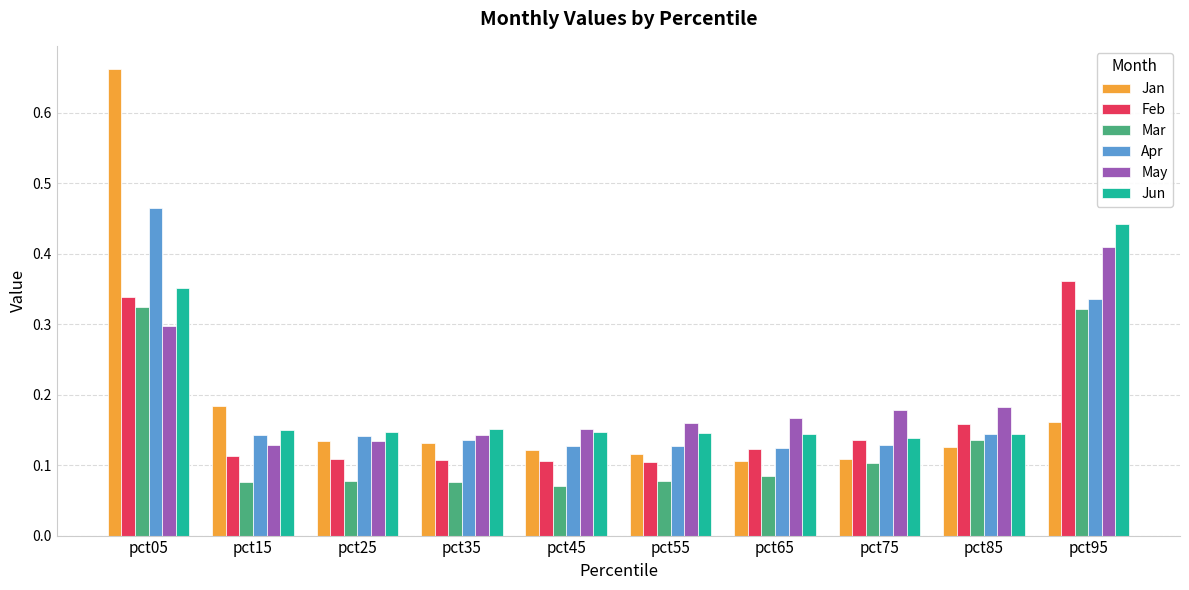

Which series has the largest range (max minus min)?

Jan